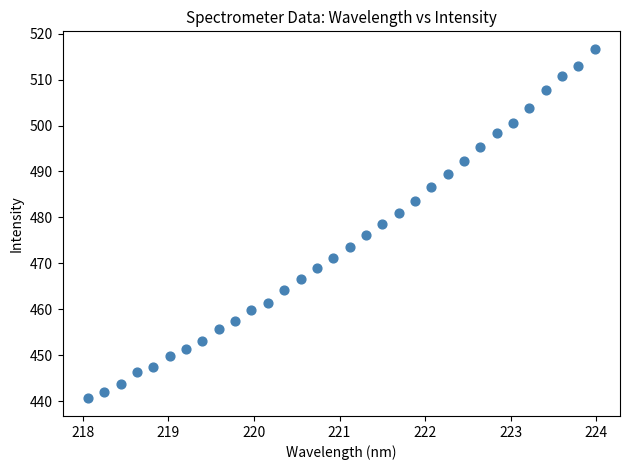

What is the range of Y values (max minus min)?

76.1